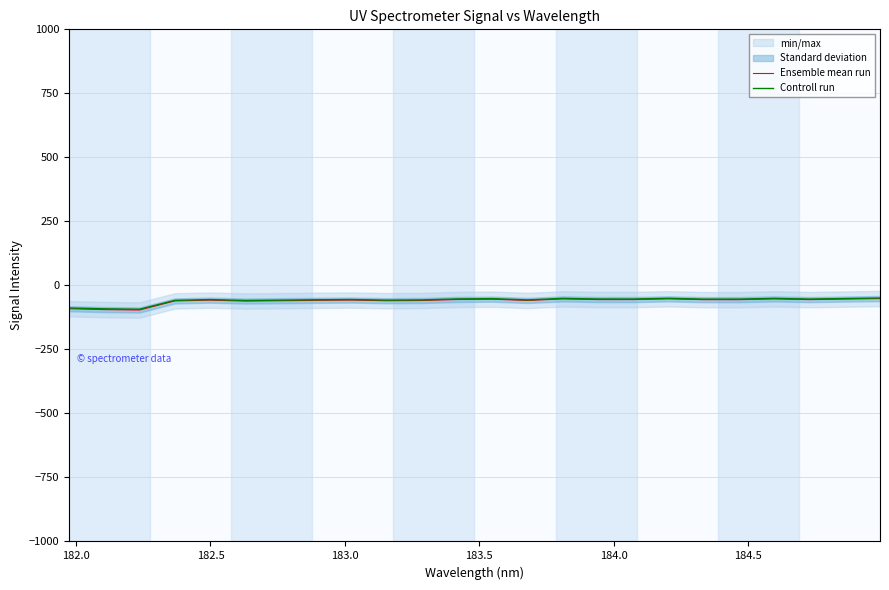

How many values in the Controll run series are below -53?

17